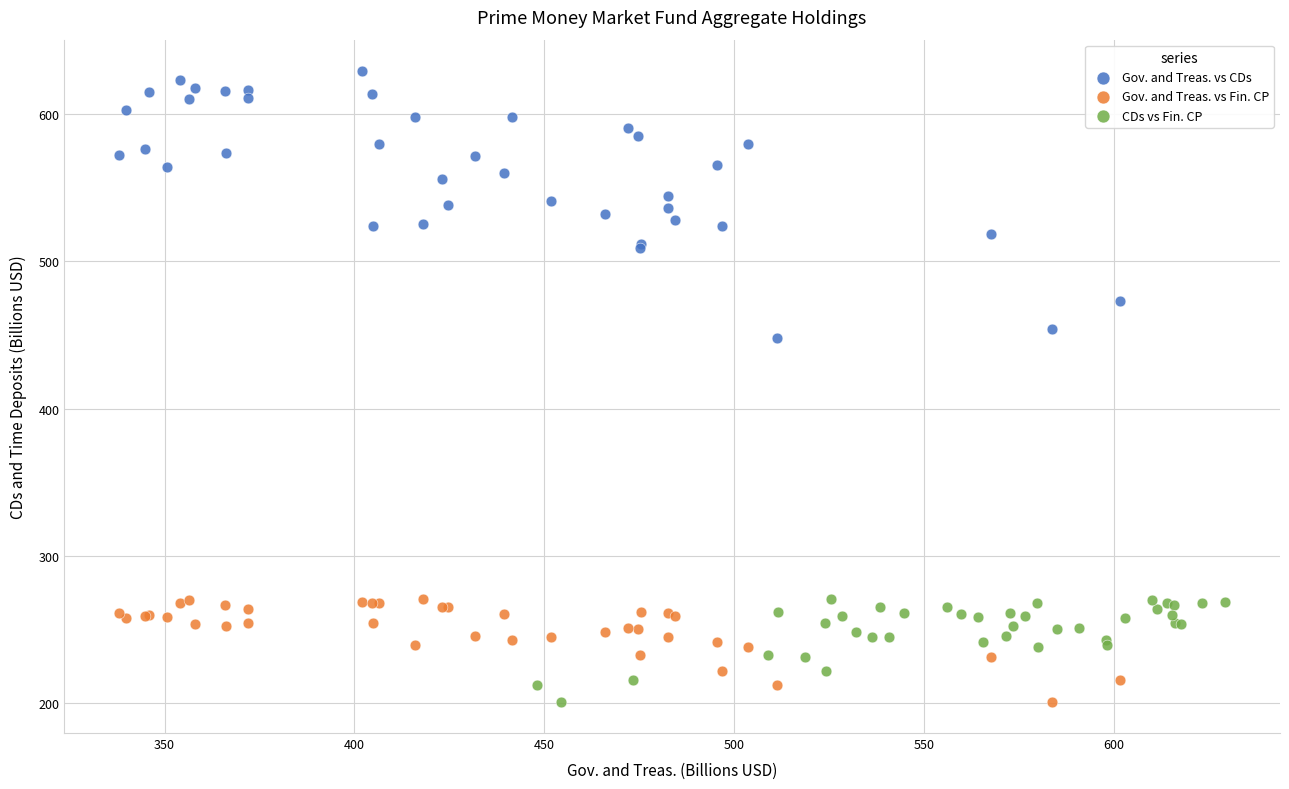

Which series reaches the maximum Y coordinate?

Gov. and Treas. vs CDs